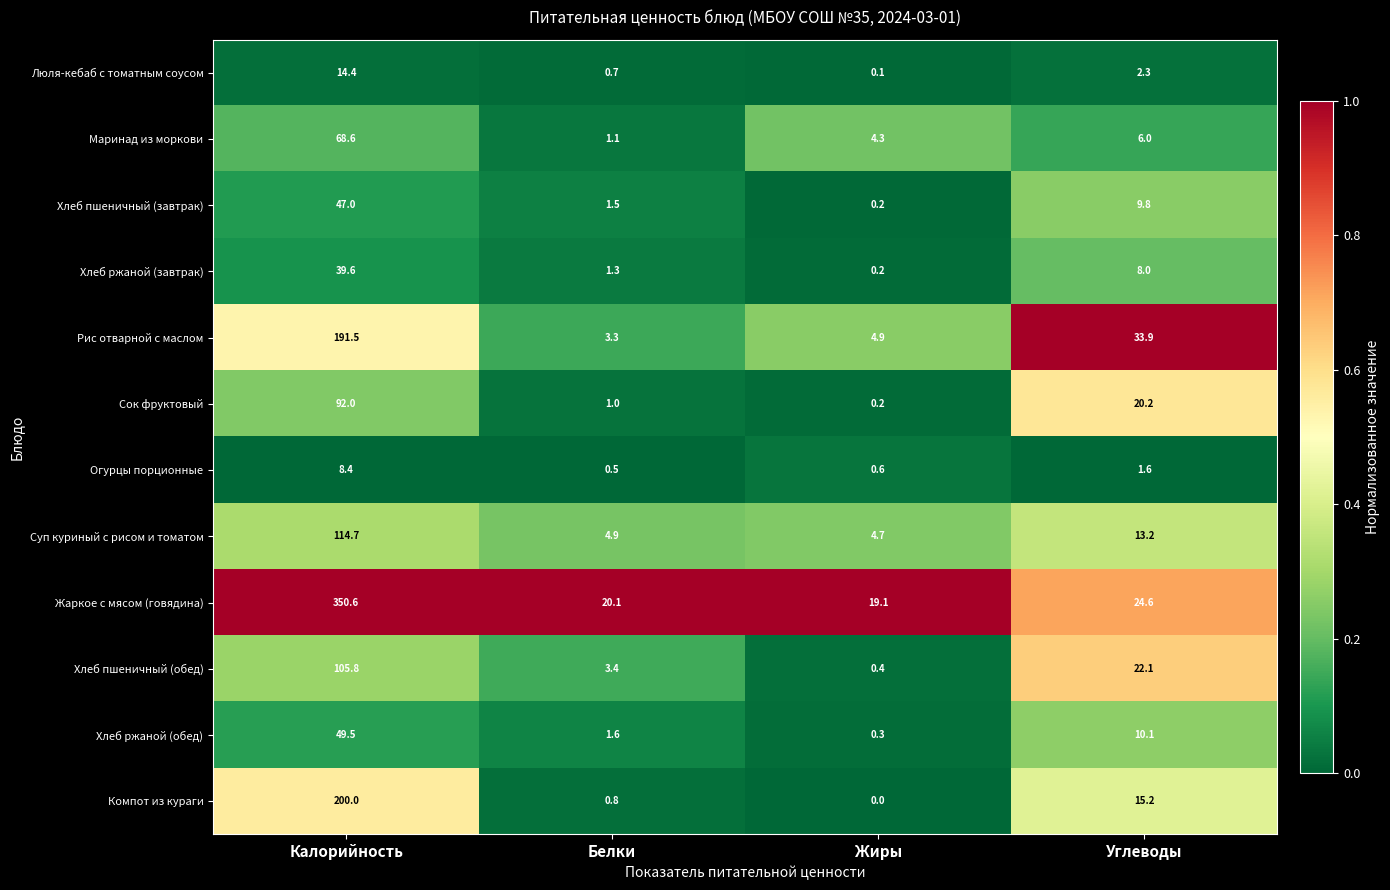

How many categories are shown in the chart?

4